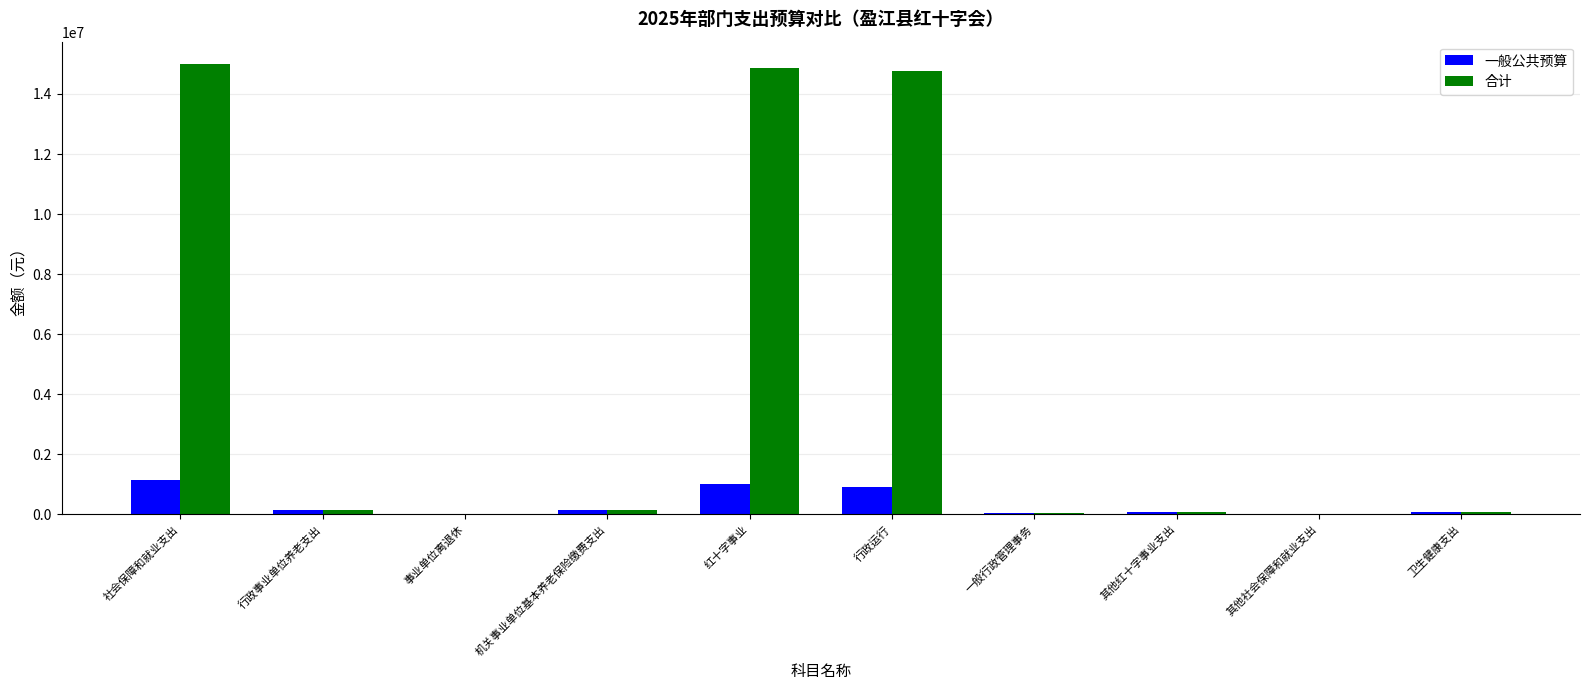

What is the sum of all 一般公共预算 values?

3506076.3